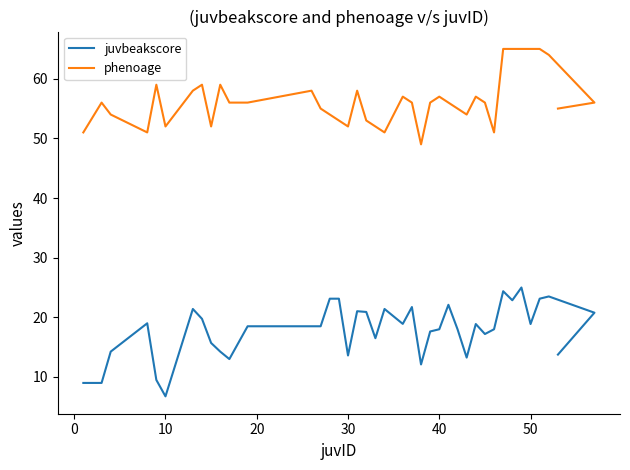

How many data points in juvbeakscore are less than 18?

15